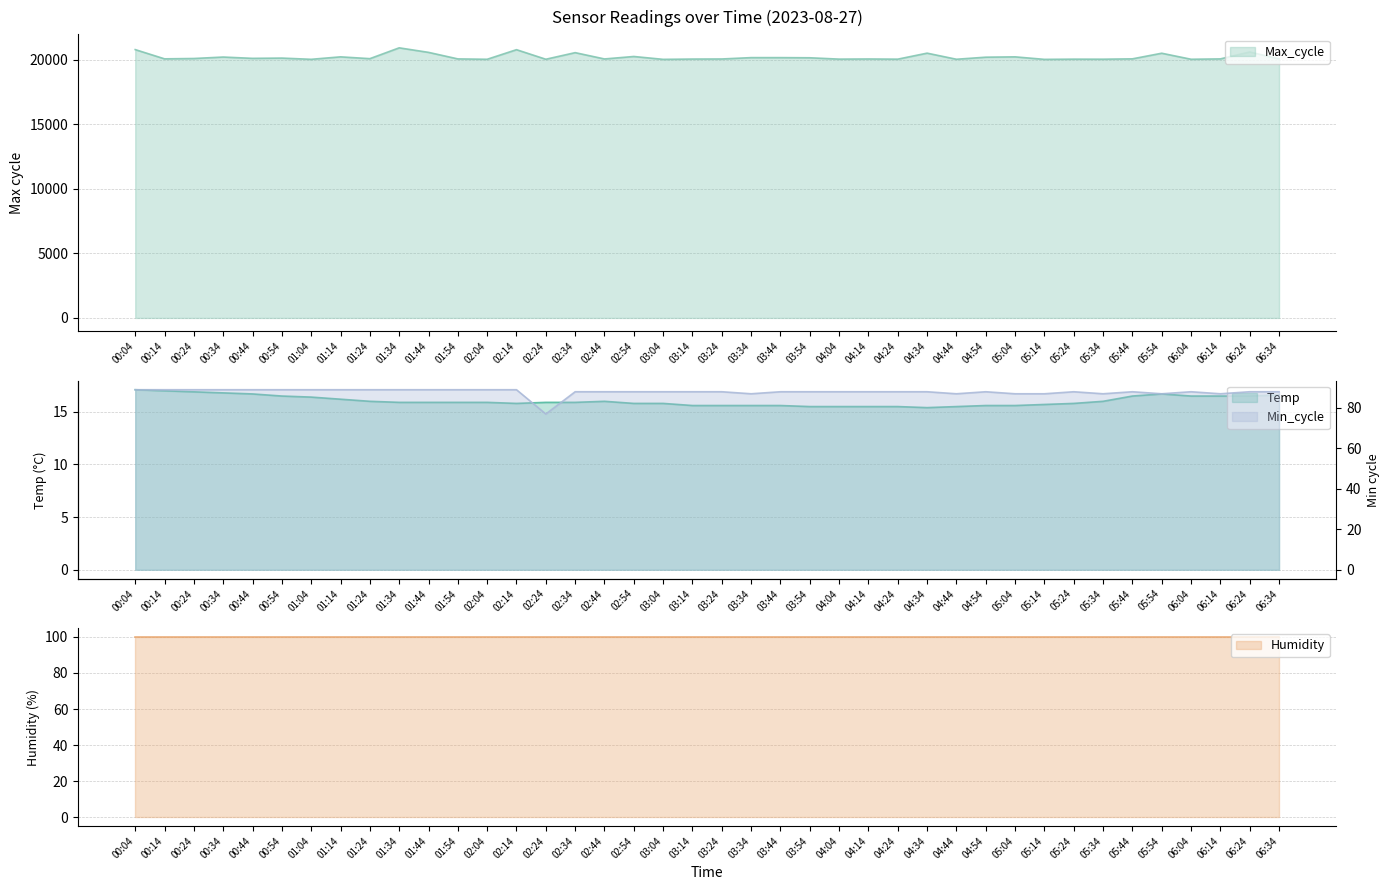

What position from the left is 04:54?

30